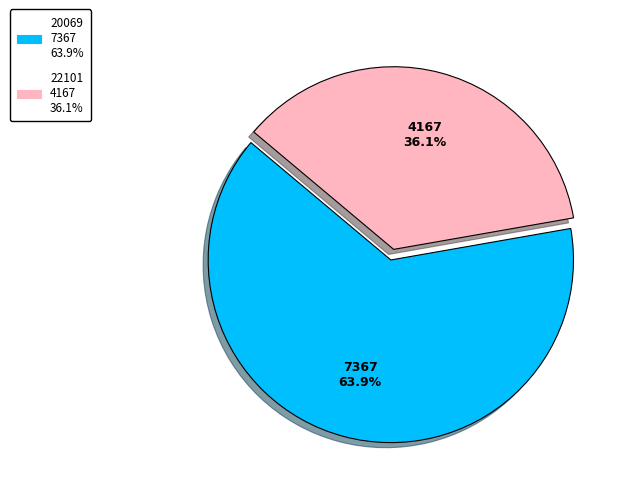

Is 20069 the majority of the pie?

Yes